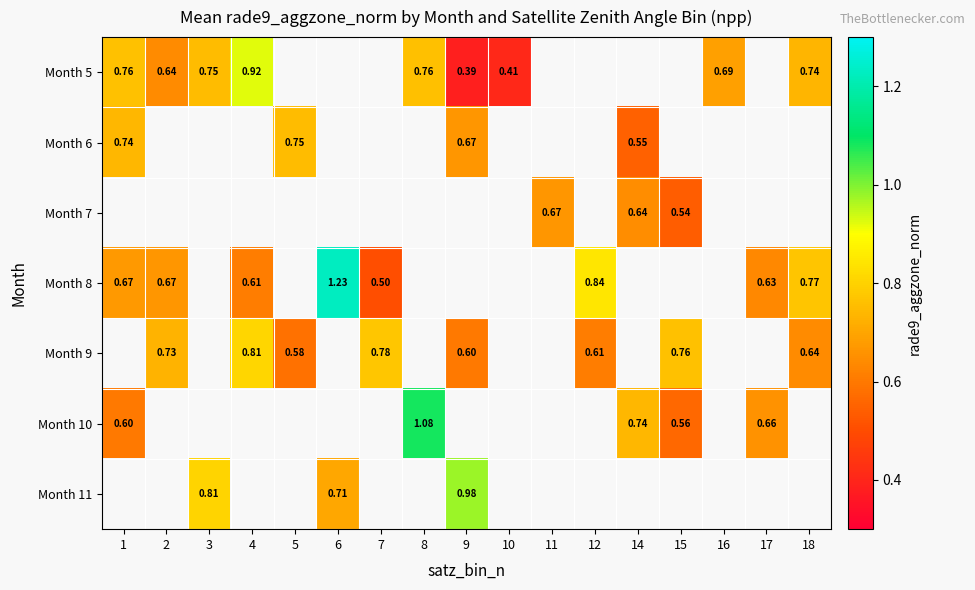

The Month 10 series shows 0.7 at 17. True or false?

True